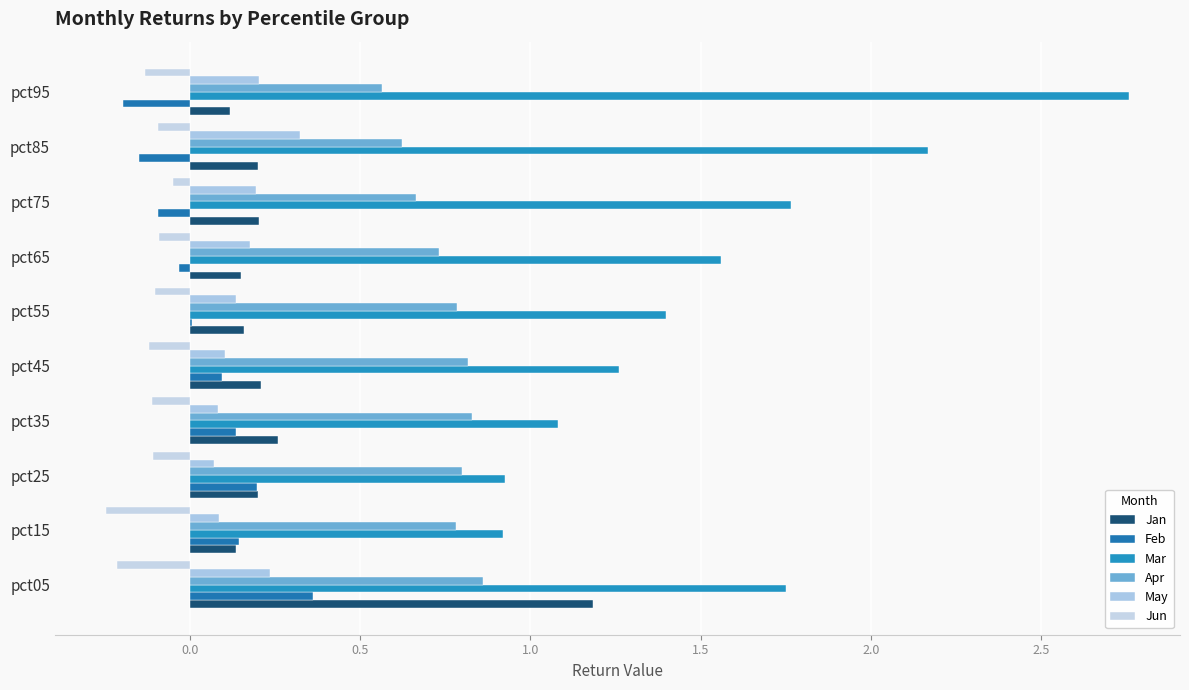

How many distinct data groups are displayed?

6